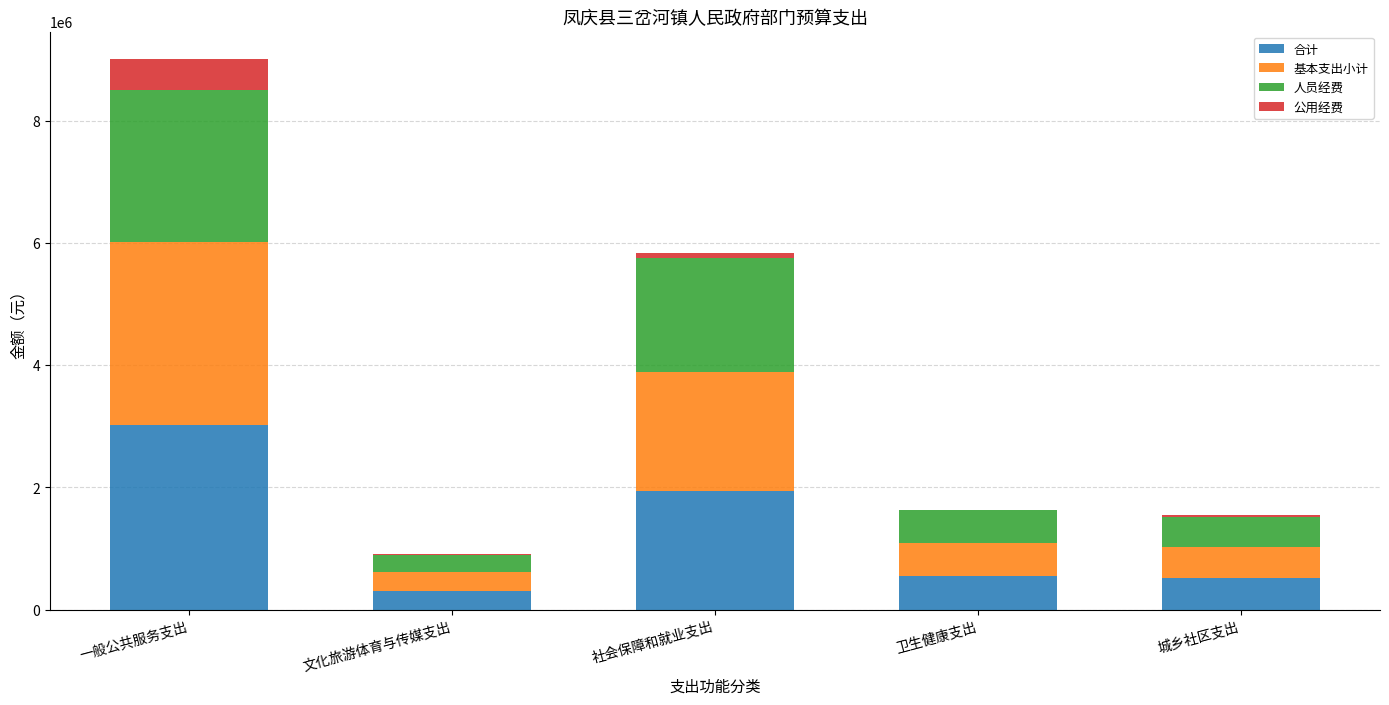

How many data points in 合计 are above 544961?

3